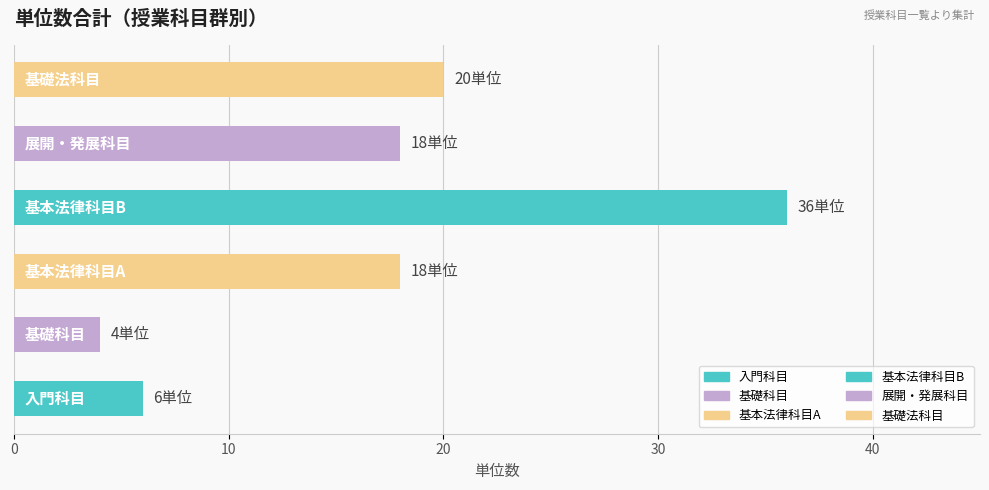

How many distinct data groups are displayed?

1